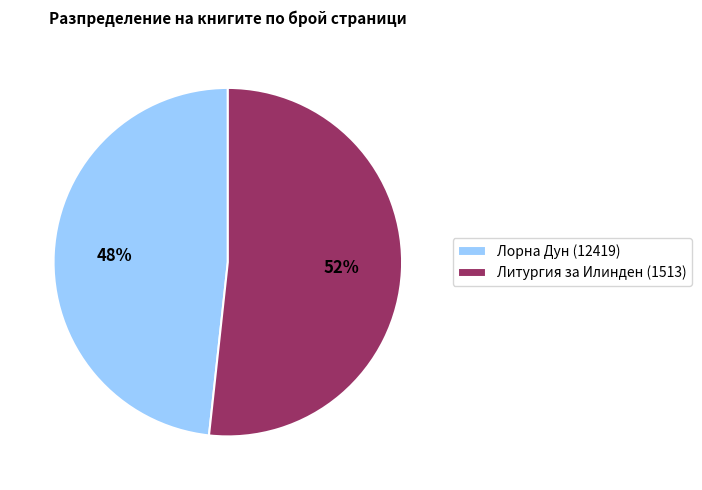

Count the number of slices in the pie.

2